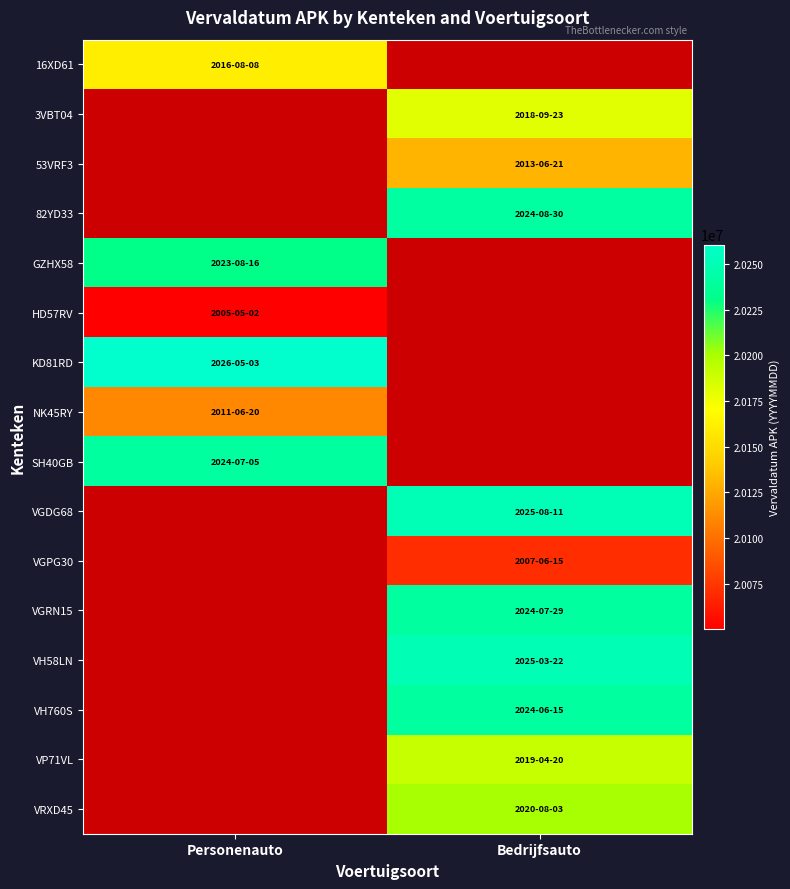

What is the greatest value displayed?

20260503.0